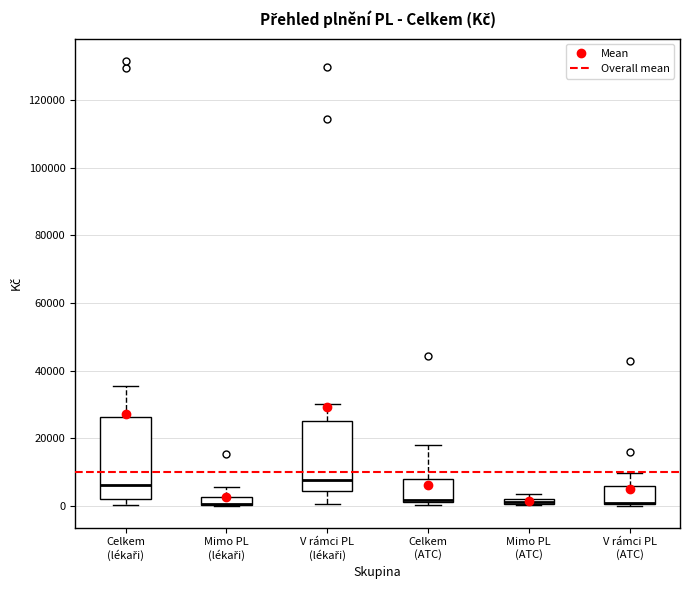

Comparing the boxes themselves (not the whiskers), which one is the tallest?

Celkem (lékaři)